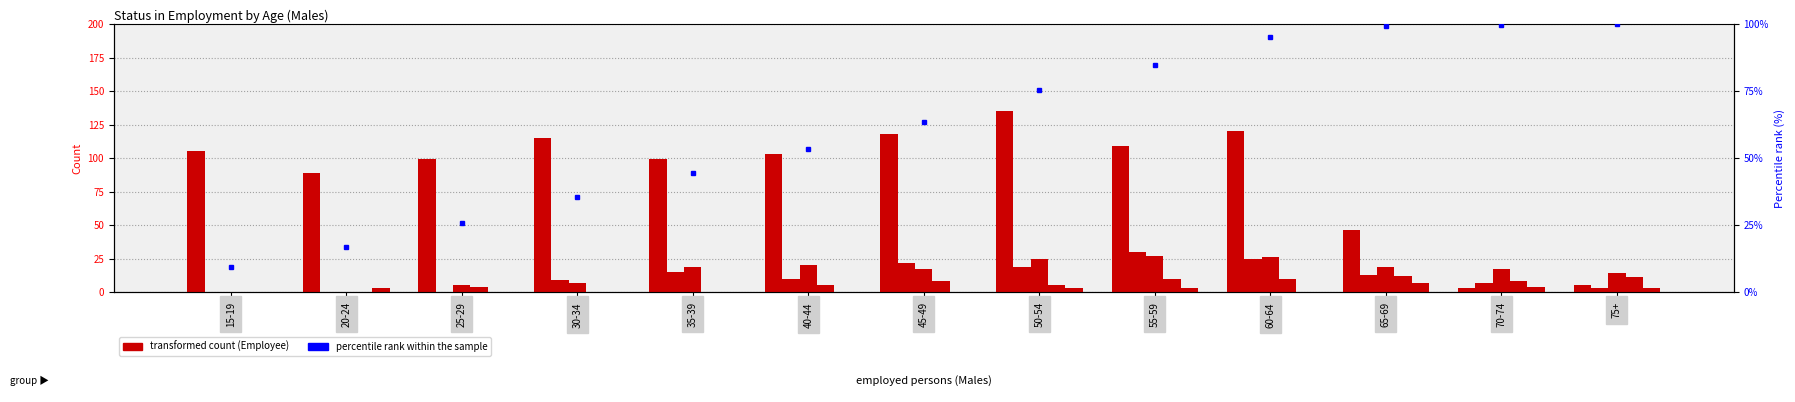

Reading left to right, what are all the values shown in this chart?

Employee: 15-19=105.0	20-24=89.0	25-29=99.0	30-34=115.0	35-39=99.0	40-44=103.0	45-49=118.0	50-54=135.0	55-59=109.0	60-64=120.0	65-69=46.0	70-74=3.0	75+=5.0
Owner managers incorporated: 15-19=0.0	20-24=0.0	25-29=0.0	30-34=9.0	35-39=15.0	40-44=10.0	45-49=22.0	50-54=19.0	55-59=30.0	60-64=25.0	65-69=13.0	70-74=7.0	75+=3.0
Owner managers unincorporated: 15-19=0.0	20-24=0.0	25-29=5.0	30-34=7.0	35-39=19.0	40-44=20.0	45-49=17.0	50-54=25.0	55-59=27.0	60-64=26.0	65-69=19.0	70-74=17.0	75+=14.0
Contributing family workers: 15-19=0.0	20-24=0.0	25-29=4.0	30-34=0.0	35-39=0.0	40-44=5.0	45-49=8.0	50-54=5.0	55-59=10.0	60-64=10.0	65-69=12.0	70-74=8.0	75+=11.0
Status not stated: 15-19=0.0	20-24=3.0	25-29=0.0	30-34=0.0	35-39=0.0	40-44=0.0	45-49=0.0	50-54=3.0	55-59=3.0	60-64=0.0	65-69=7.0	70-74=4.0	75+=3.0
percentile rank within the sample: 15-19=9.2	20-24=16.9	25-29=25.6	30-34=35.6	35-39=44.2	40-44=53.2	45-49=63.5	50-54=75.3	55-59=84.8	60-64=95.3	65-69=99.3	70-74=99.6	75+=100.0